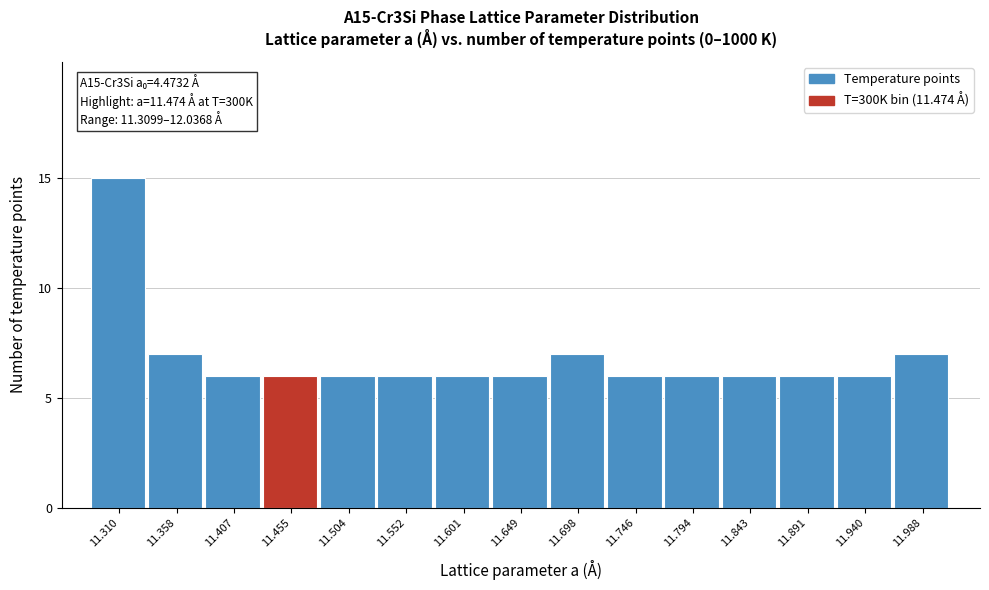

Reading left to right, what are all the values shown in this chart?

15	7	6	6	6	6	6	6	7	6	6	6	6	6	7